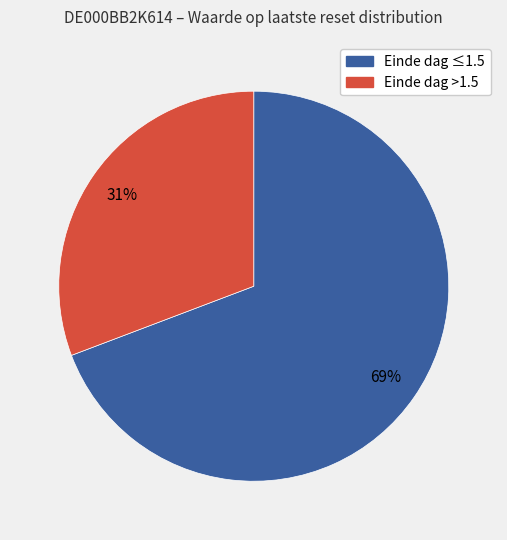

To the nearest percent, what is the average slice percentage?

50%